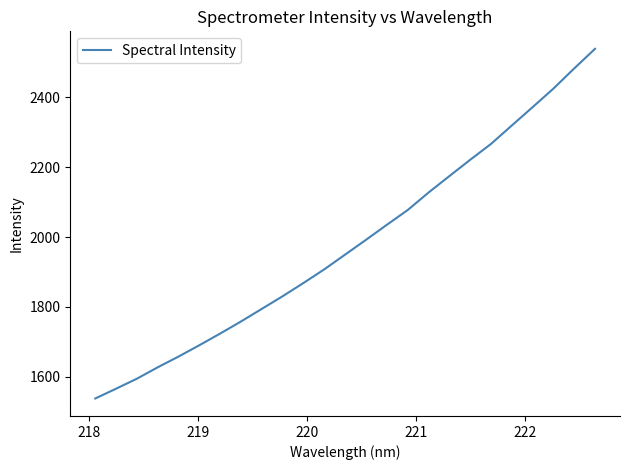

What is the difference between the maximum and minimum values?

1001.3